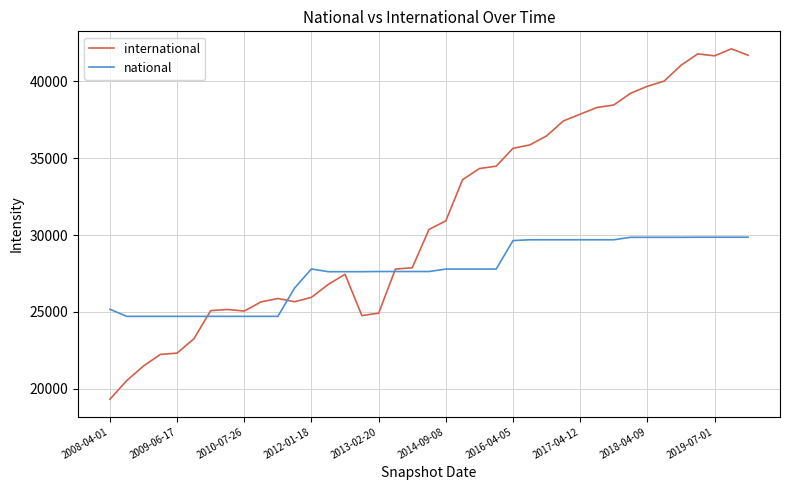

Which series has the largest total across all categories?

international